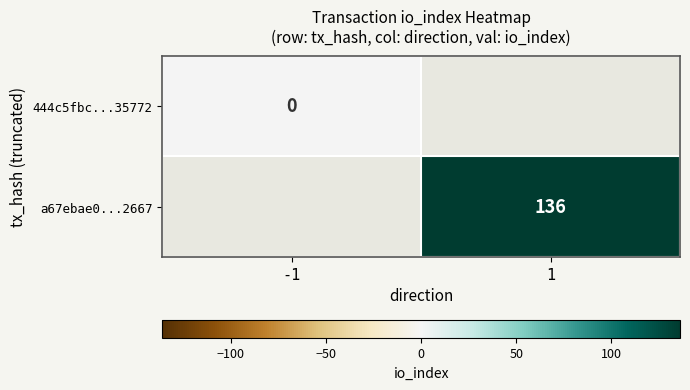

The value of a67ebae0...2667 at 1 is 136. True or false?

True